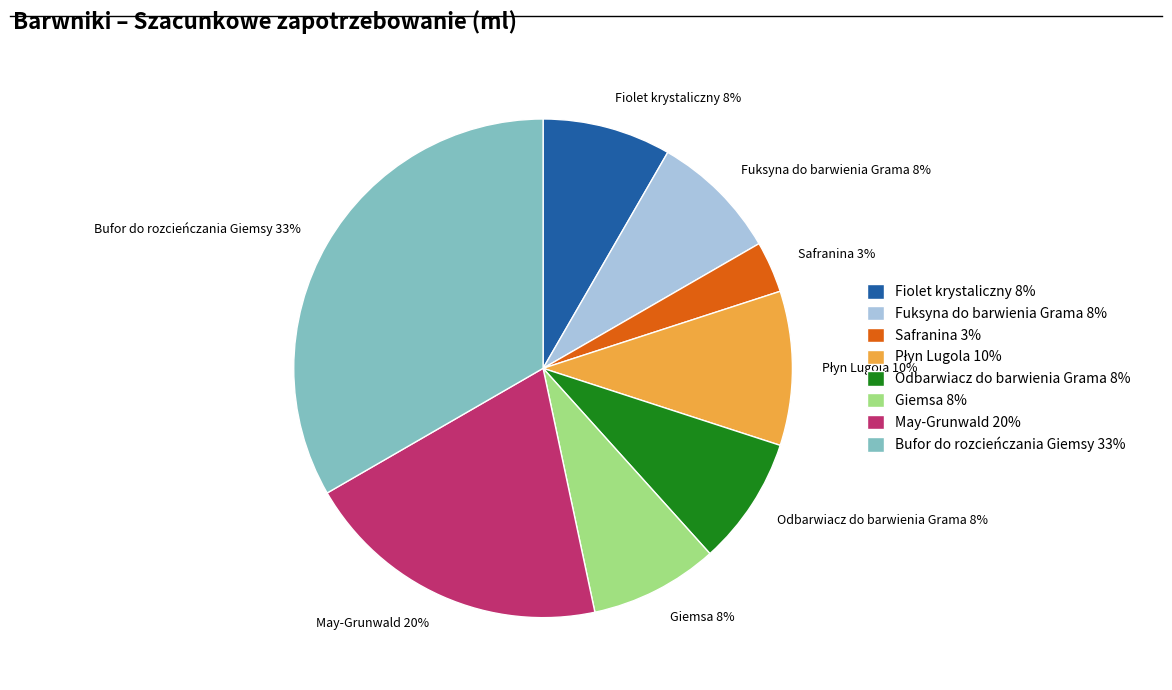

To the nearest percent, what portion does May-Grunwald represent?

20%